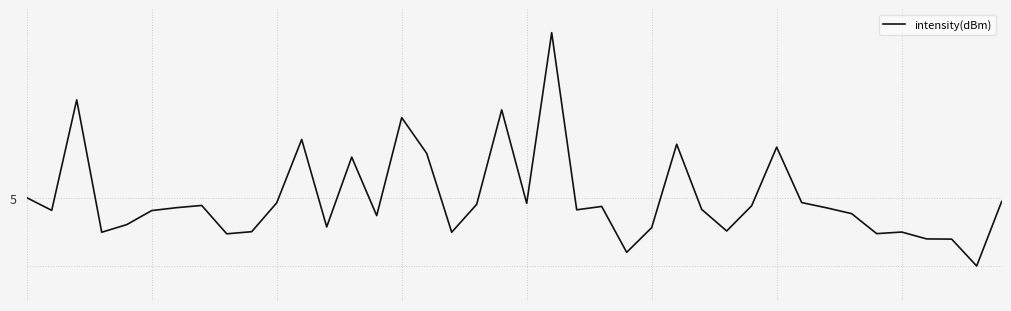

List the labels in order of value, largest first.

21, 2, 19, 15, 11, 26, 30, 16, 13, 0, 39, 31, 10, 20, 18, 7, 29, 23, 6, 32, 27, 22, 1, 5, 33, 14, 4, 12, 25, 28, 9, 35, 3, 17, 34, 8, 36, 37, 24, 38